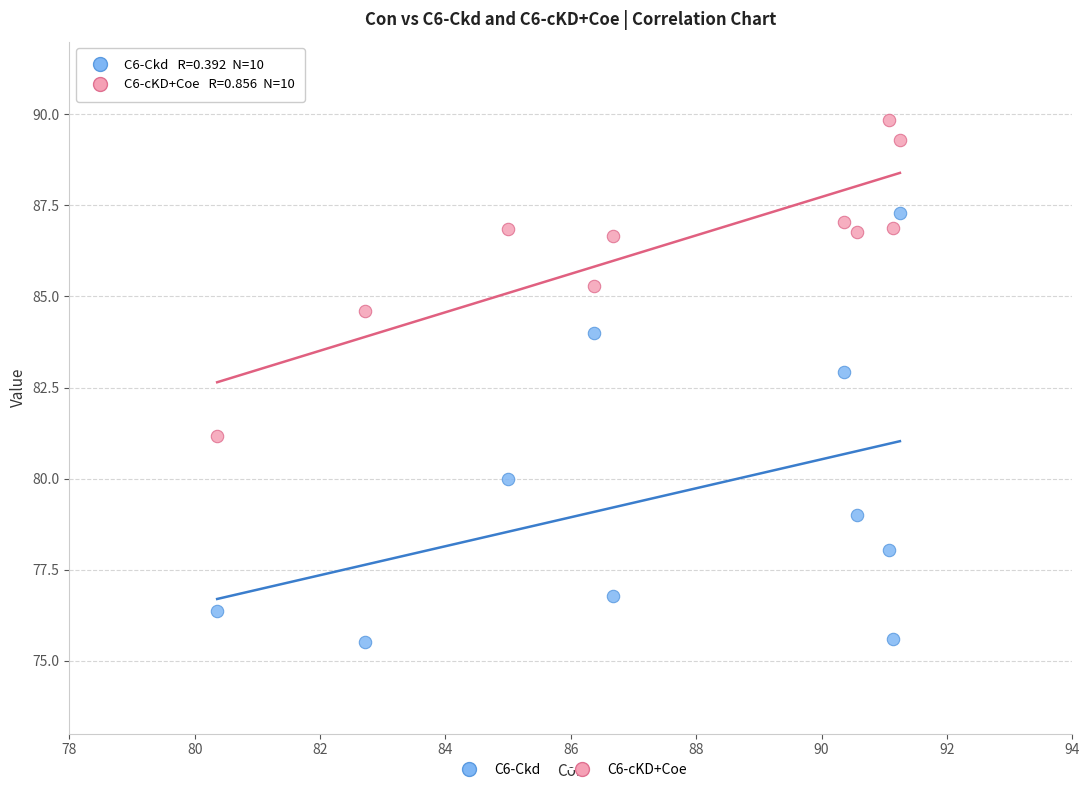

Across all data points, what is the range of X values (max minus min)?

10.9